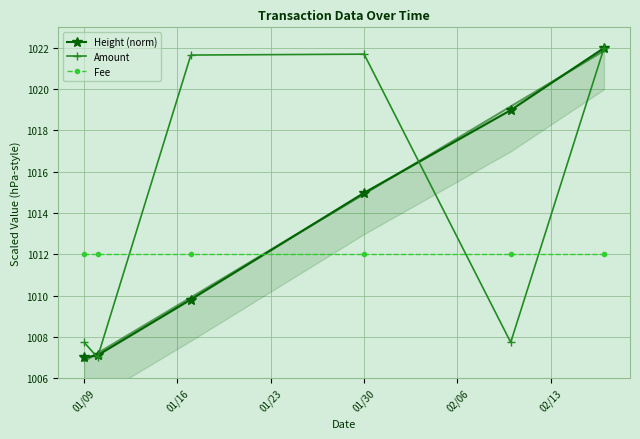

What is the minimum value for Amount?

1007.0